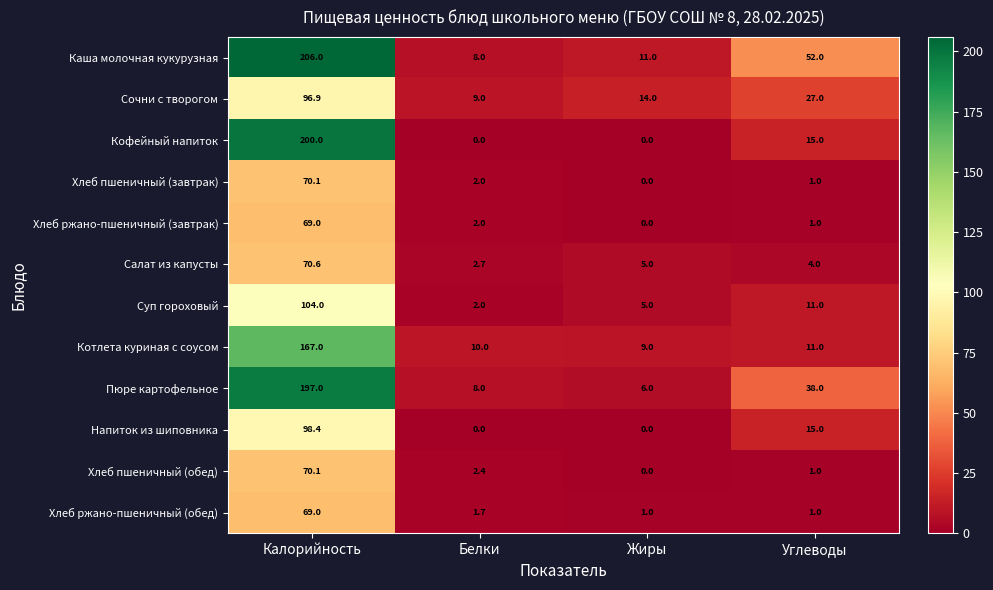

True or false: Хлеб ржано-пшеничный (завтрак) has a value of 2.0 at Белки.

True